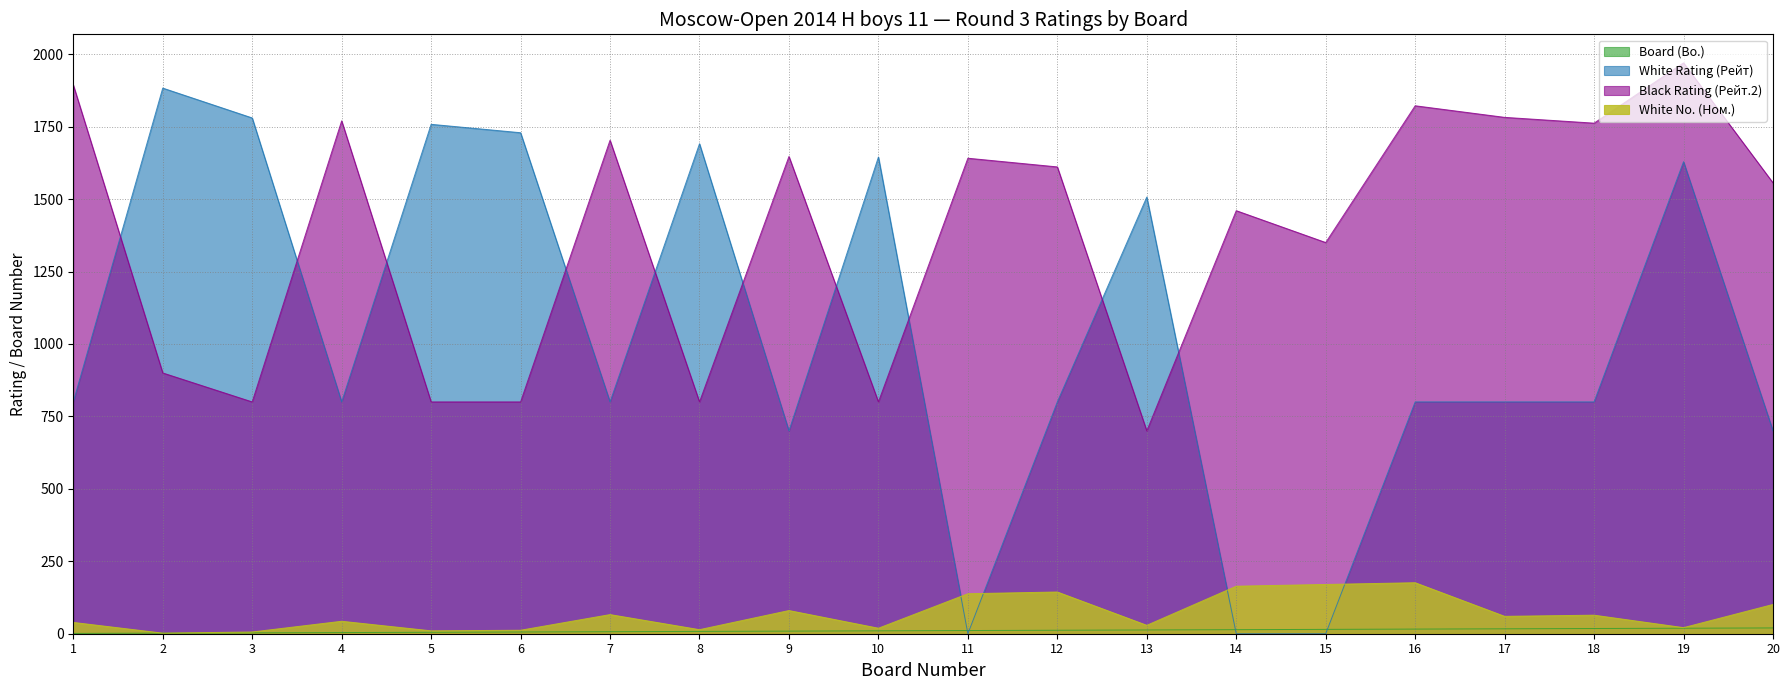

Reading left to right, extract all data points from this chart.

Board (Bo.): 1	2	3	4	5	6	7	8	9	10	11	12	13	14	15	16	17	18	19	20
White Rating (Рейт): 800	1883	1780	800	1758	1729	800	1691	700	1645	0	800	1507	0	0	800	800	800	1629	700
Black Rating (Рейт.2): 1894	900	800	1770	800	800	1703	800	1647	800	1641	1611	700	1460	1350	1822	1782	1762	1970	1556
White No. (Ном.): 39	2	6	43	10	12	66	14	80	19	138	144	29	164	170	176	60	64	21	101